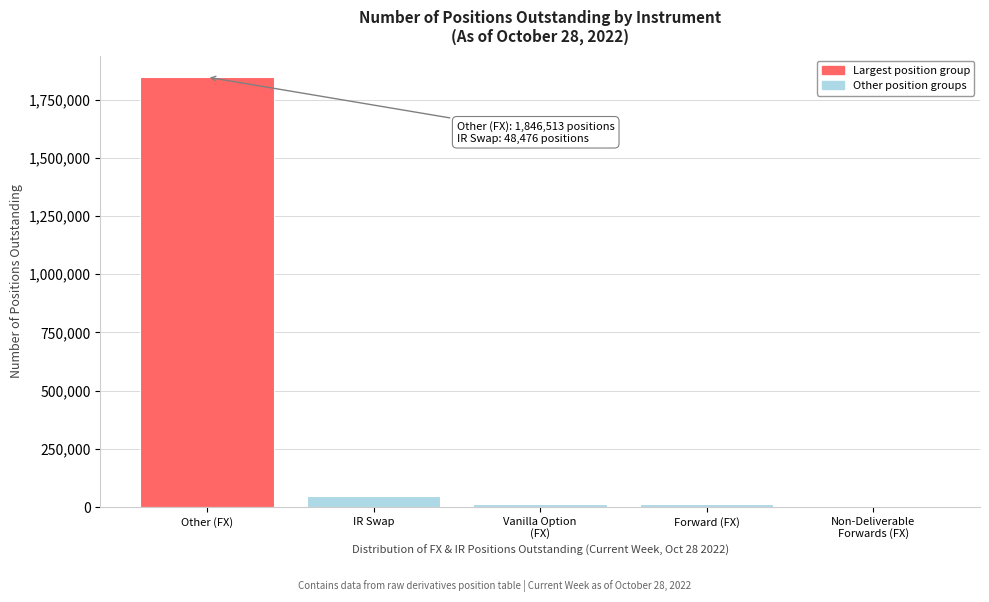

Which category has the highest value across all series?

Other (FX)